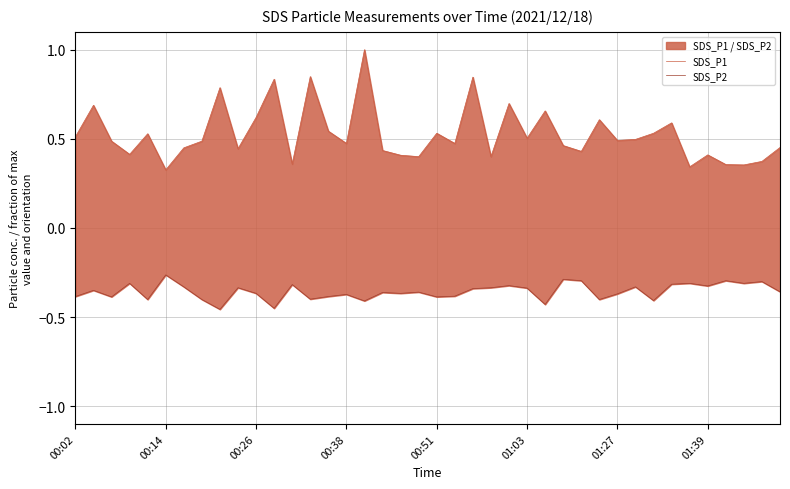

How many categories are shown in the chart?

40